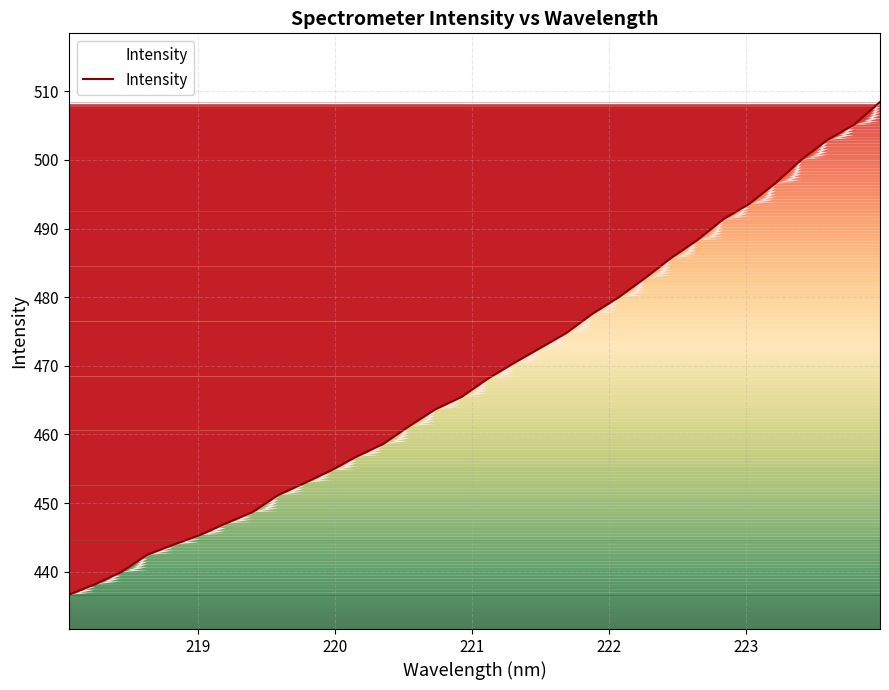

What is the smallest value displayed?

436.6